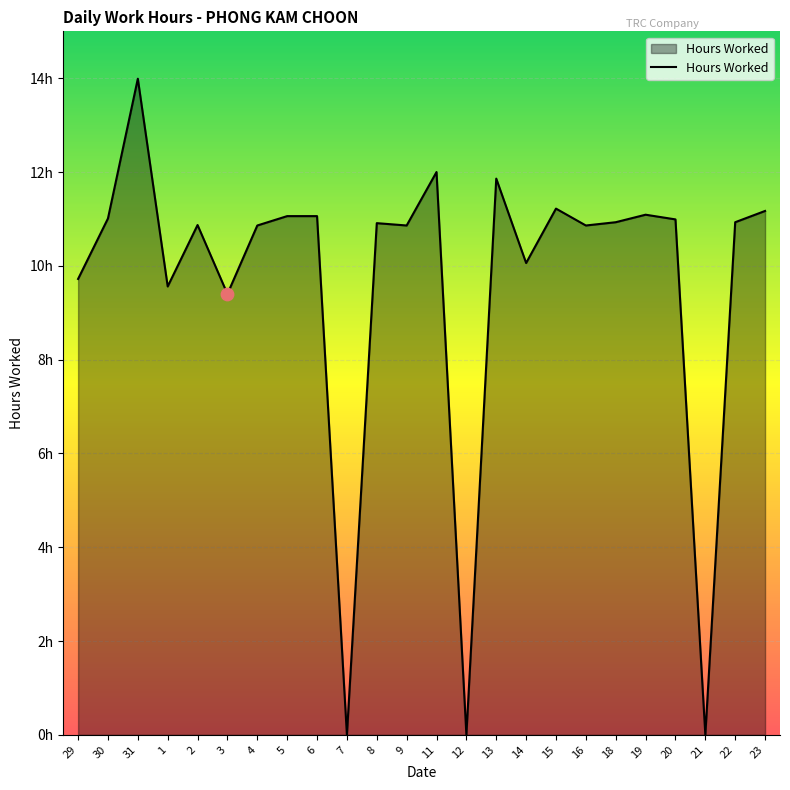

Approximately how many times larger is the value at 3 compared to 6?

0.8